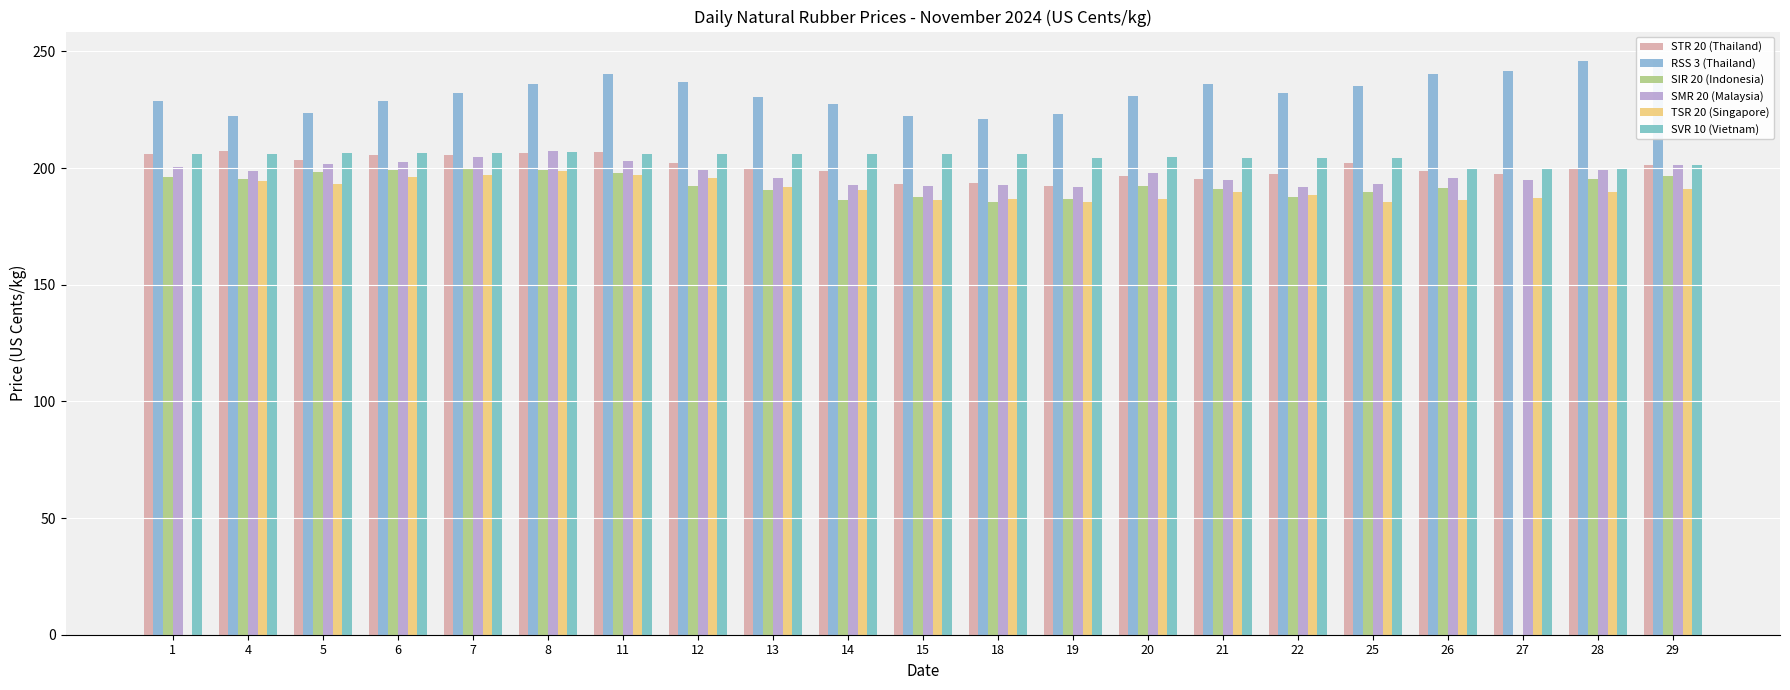

At which label does SVR 10 (Vietnam) first exceed 206?

1